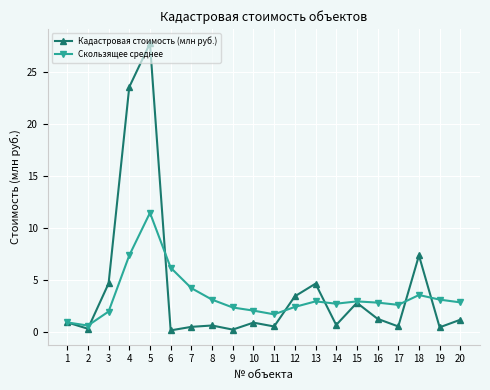

Rank the series at 13 from highest to lowest value.

Кадастровая стоимость (млн руб.), Скользящее среднее